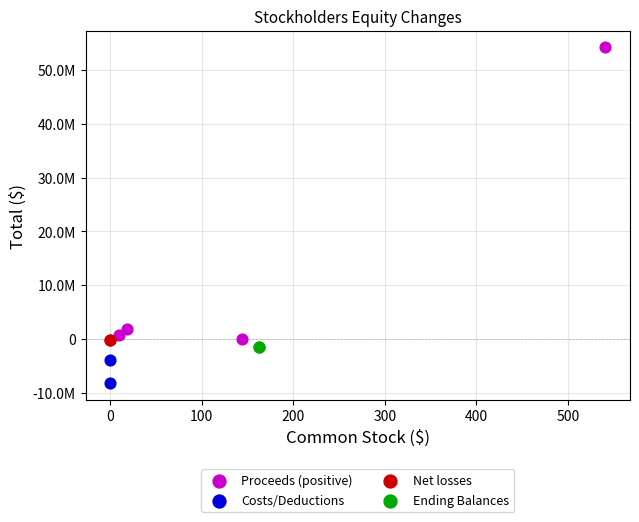

Which series has the widest spread of Y values?

Proceeds (positive)